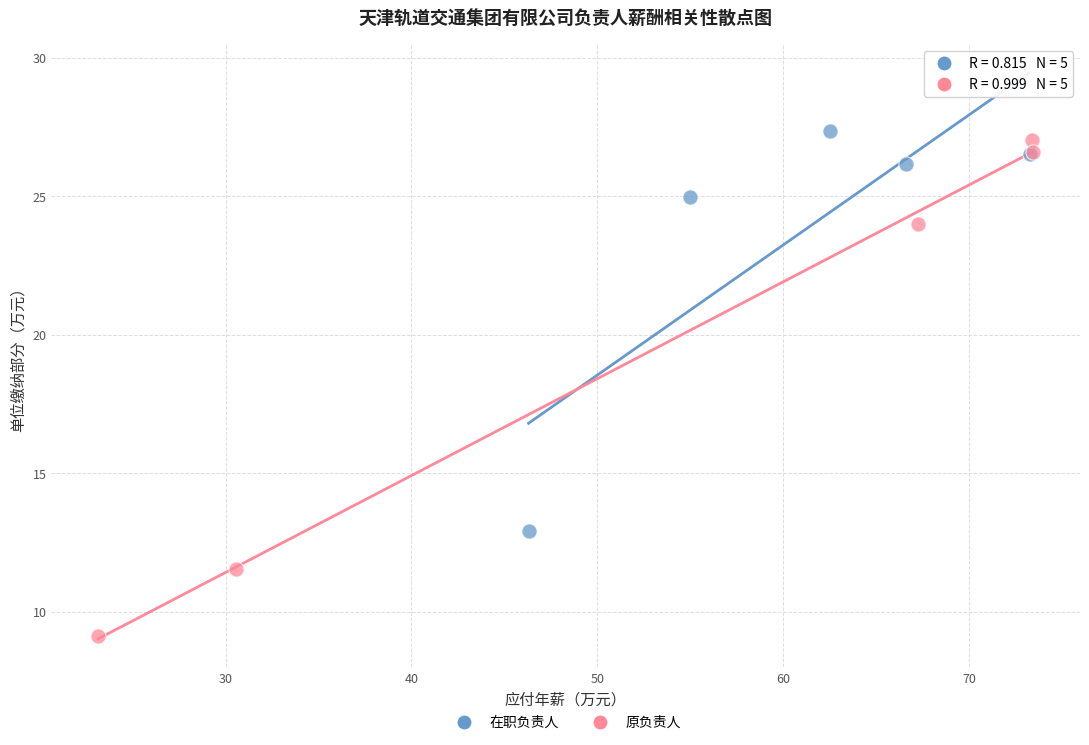

Which series has the largest Y range (max minus min)?

原负责人